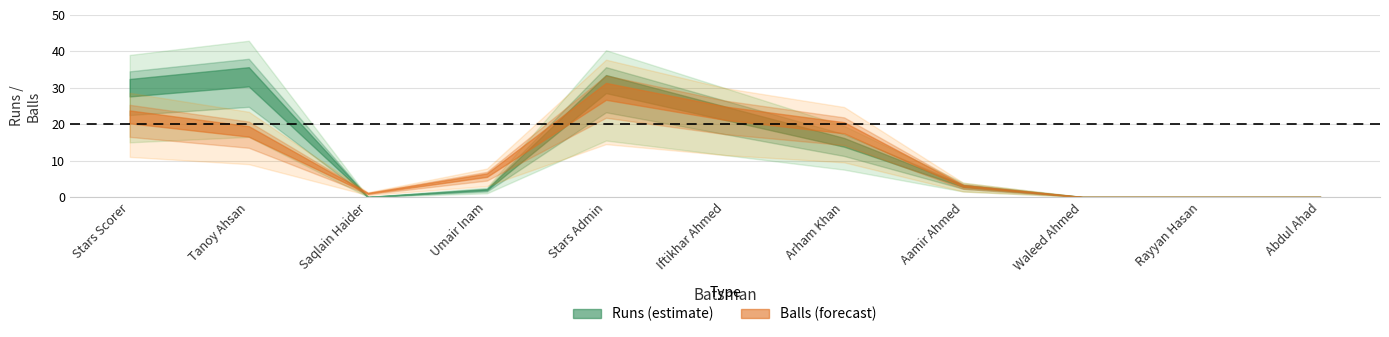

Is it true that Balls equals 1 at Saqlain Haider?

True